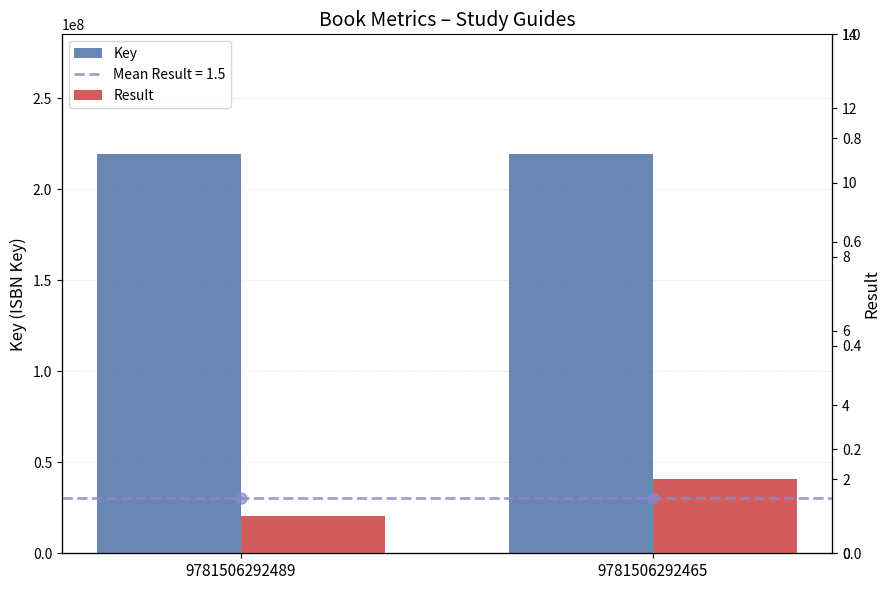

Which series has the largest total across all categories?

Key